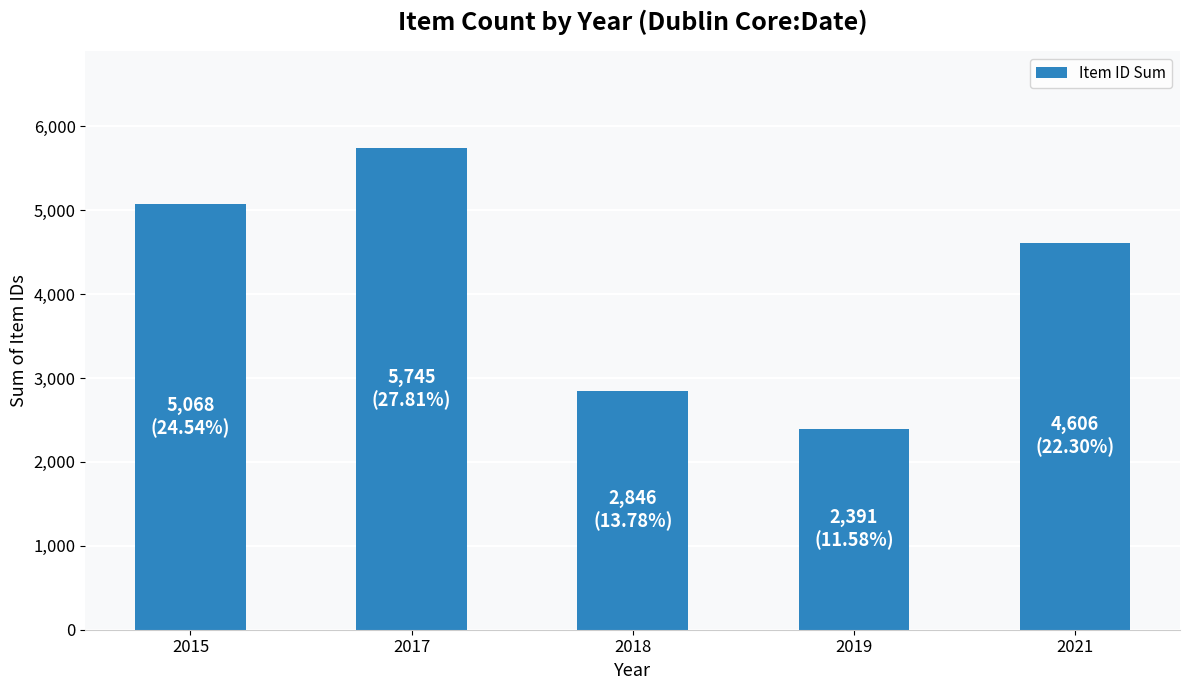

Which label corresponds to the largest value in the chart?

2017